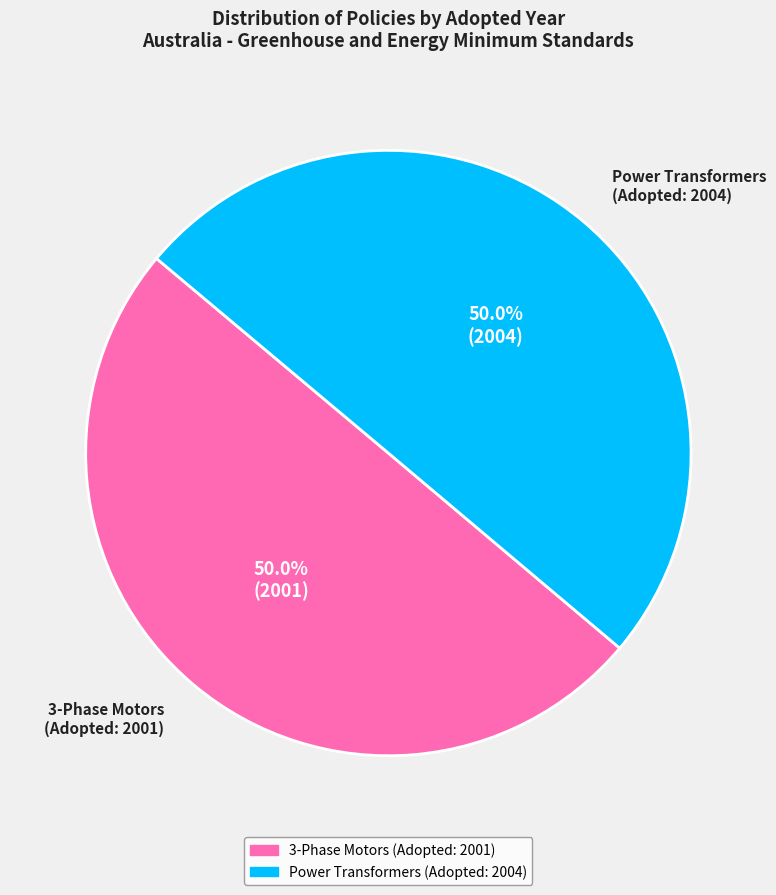

Approximately how many times larger is the value at Power Transformers (Adopted: 2004) compared to 3-Phase Motors (Adopted: 2001)?

1.0